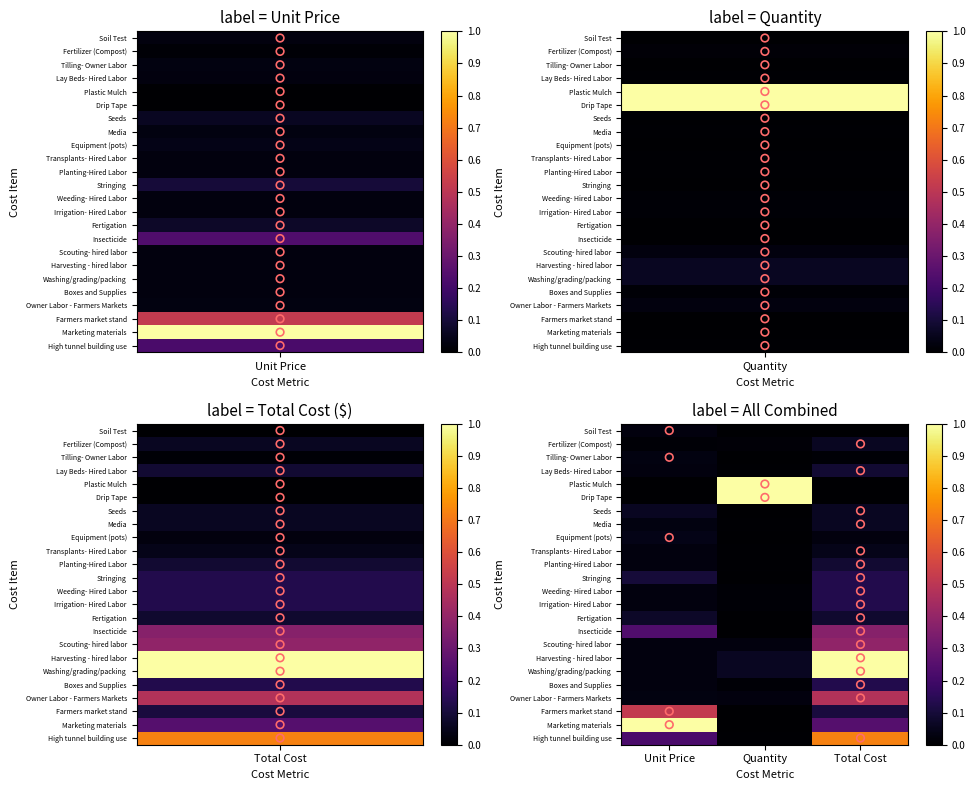

True or false: Plastic Mulch has a value of 0.3 at Quantity.

False